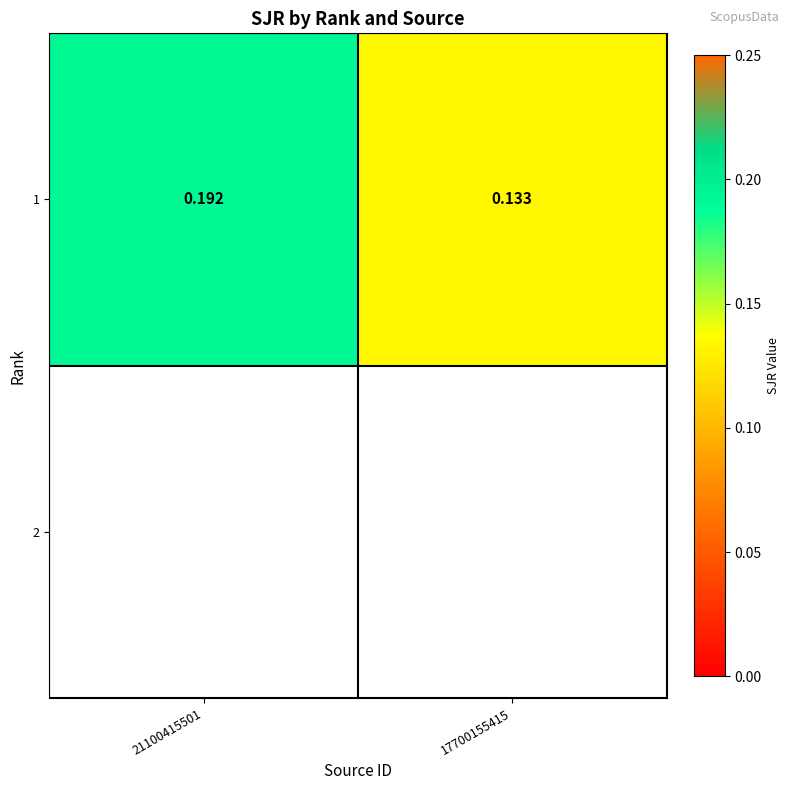

Reading left to right, list all the values displayed in this chart.

21100415501=0.2	17700155415=0.1